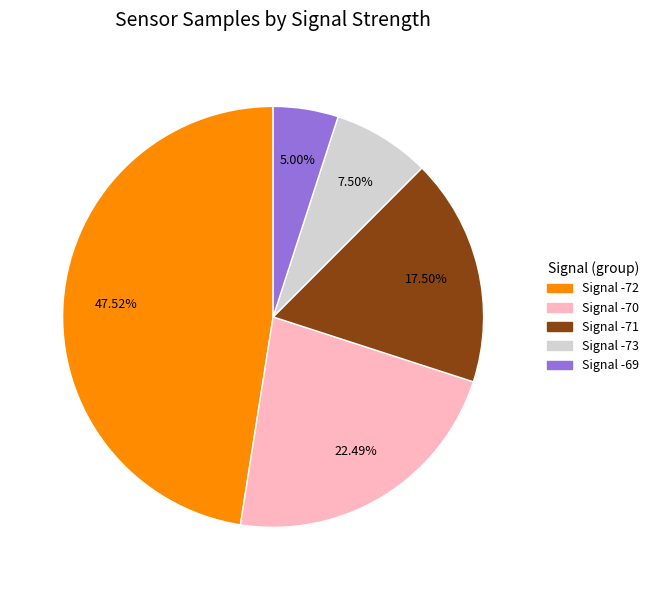

Does any single category account for the majority?

No